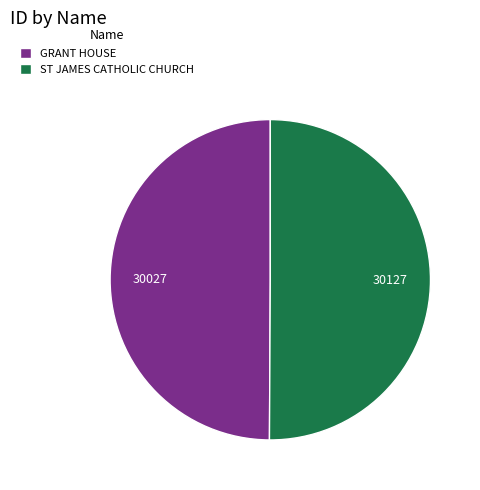

What is the ratio of the value at ST JAMES CATHOLIC CHURCH to the value at GRANT HOUSE?

1.0